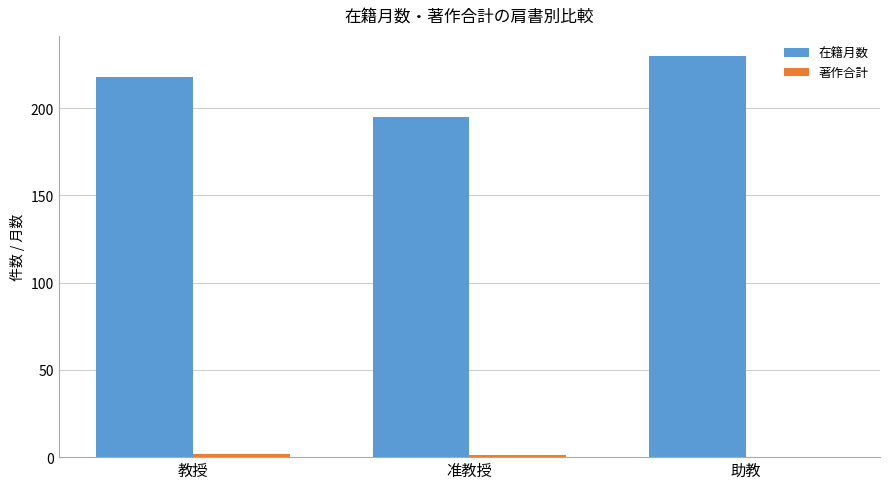

True or false: 在籍月数 has a value of 218 at 教授.

True